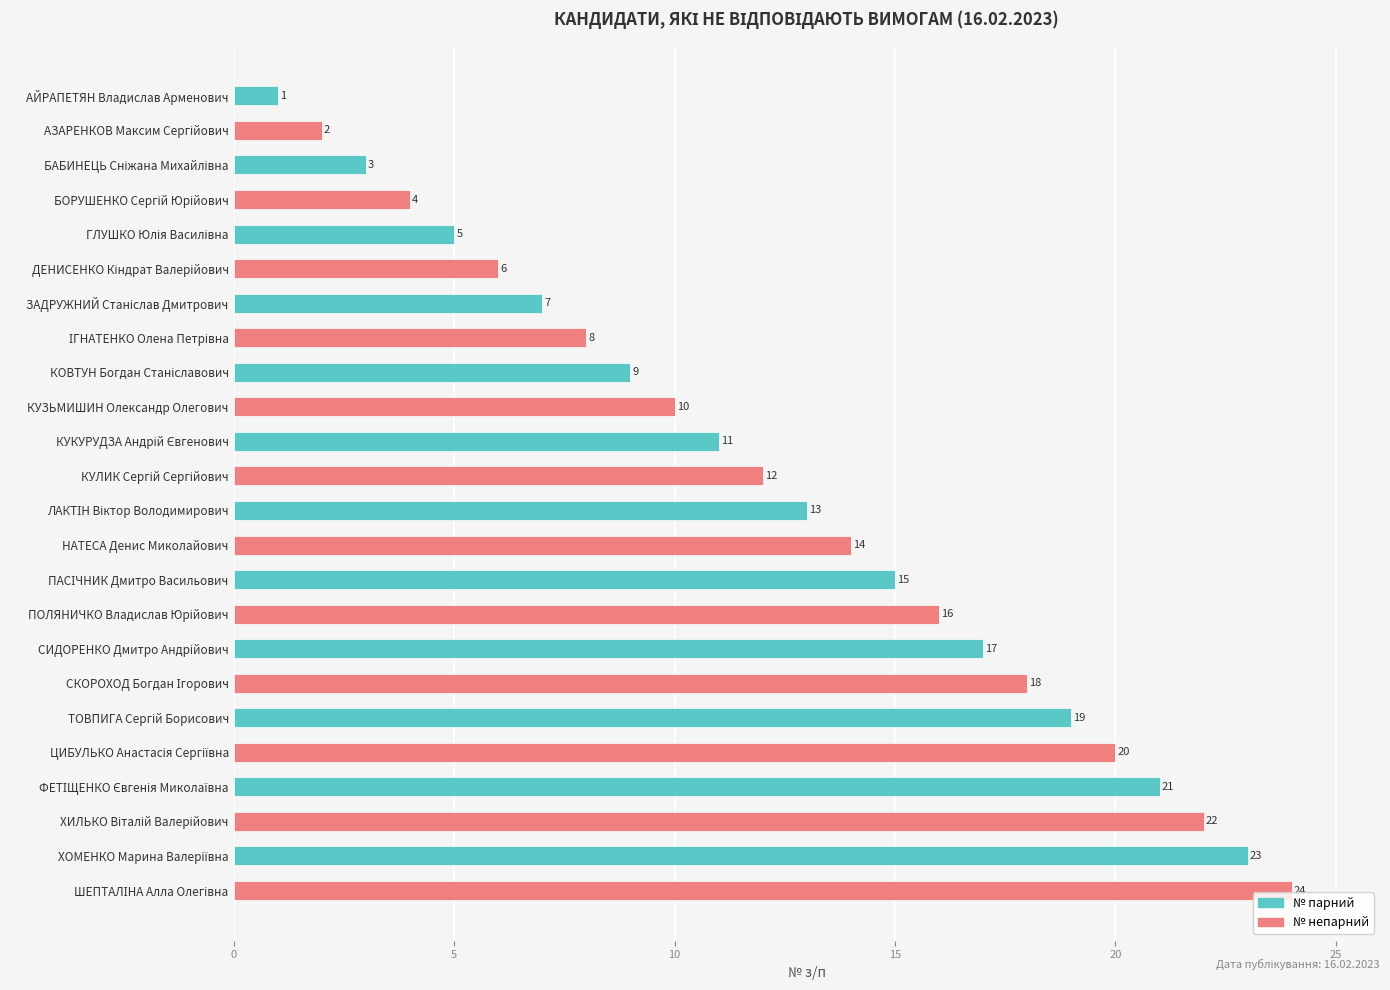

True or false: the data shows 1 at АЙРАПЕТЯН Владислав Арменович.

True